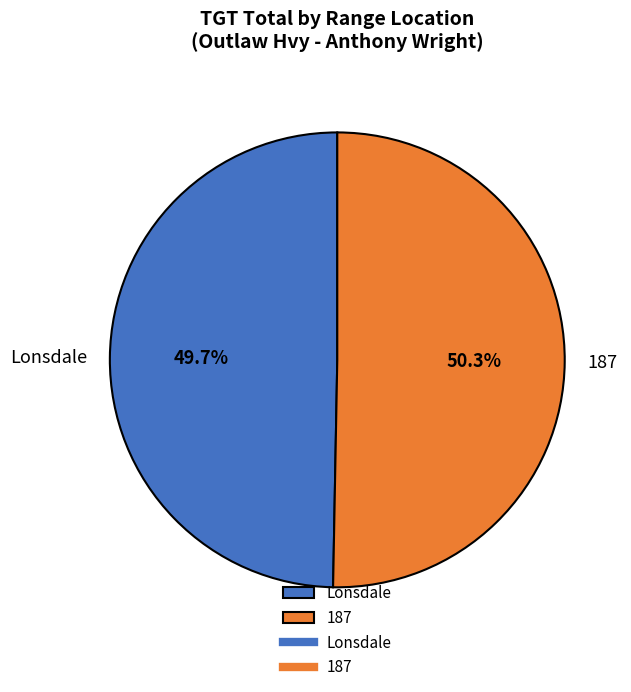

To the nearest percent, what percentage of the pie is Lonsdale?

50%